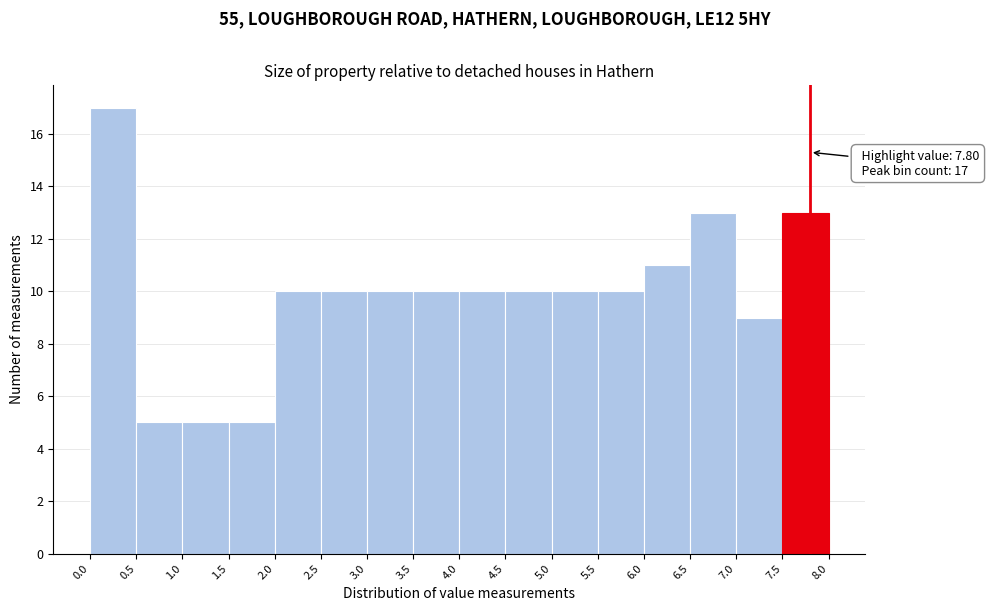

Which range on the x-axis has the tallest bar?

0.0 to 0.5